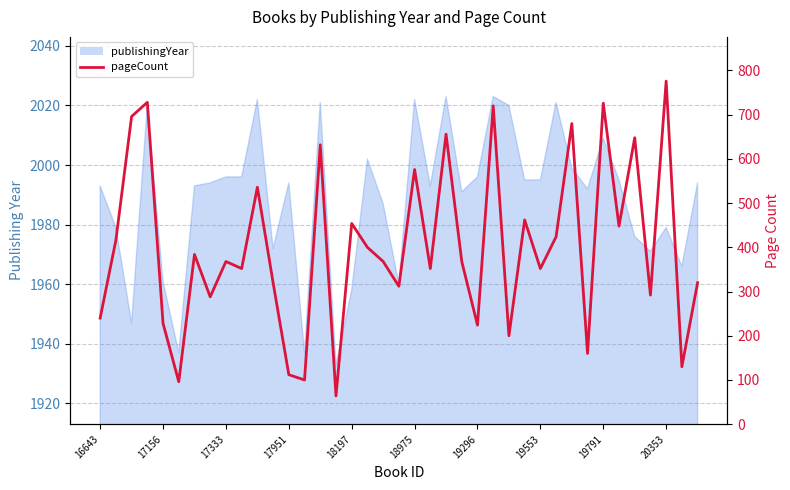

What is the difference between the maximum and minimum values?

712